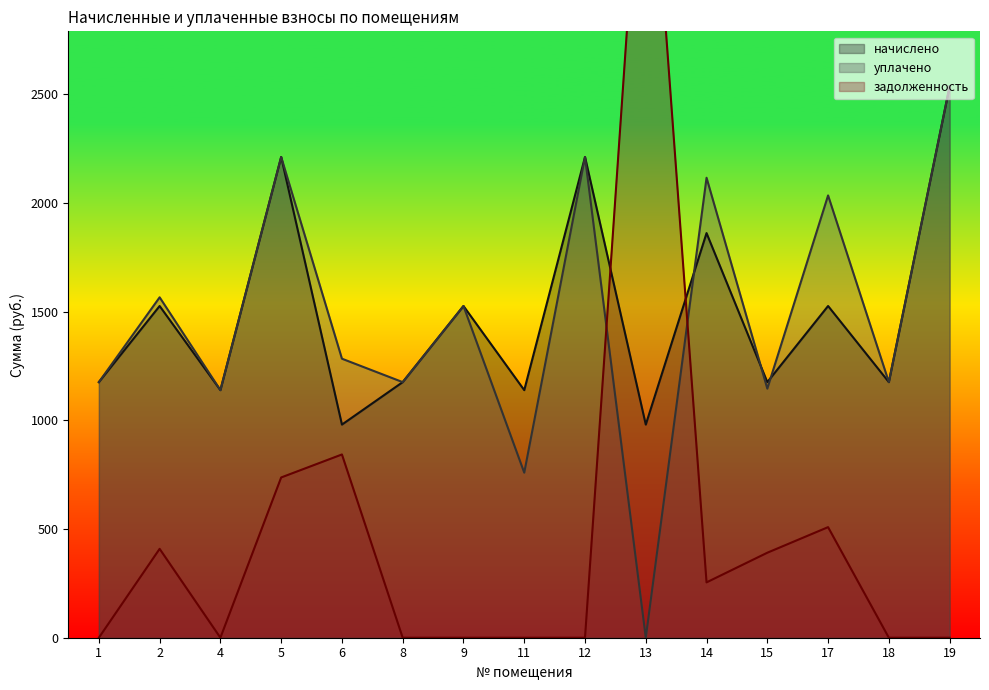

Does the chart have visible grid lines?

No